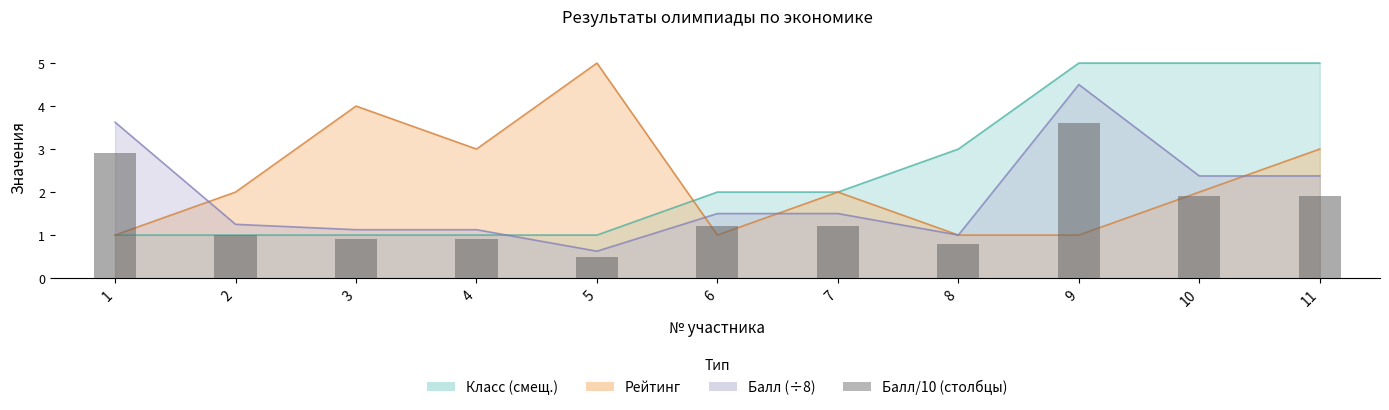

List the labels in order of value, smallest first.

5, 8, 3, 4, 2, 6, 7, 10, 11, 1, 9